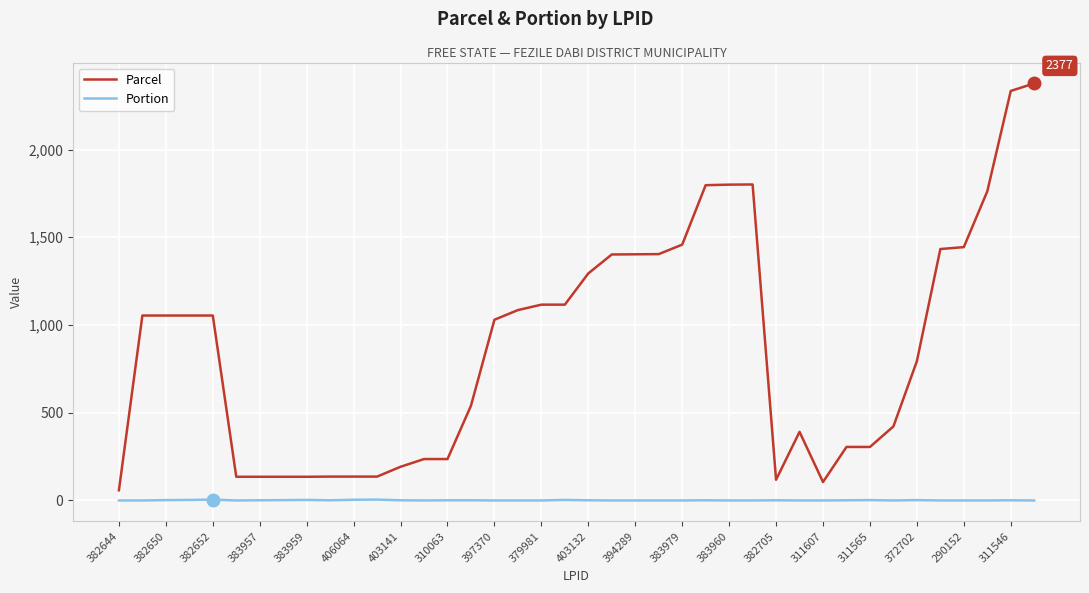

What is the greatest value displayed?

2377